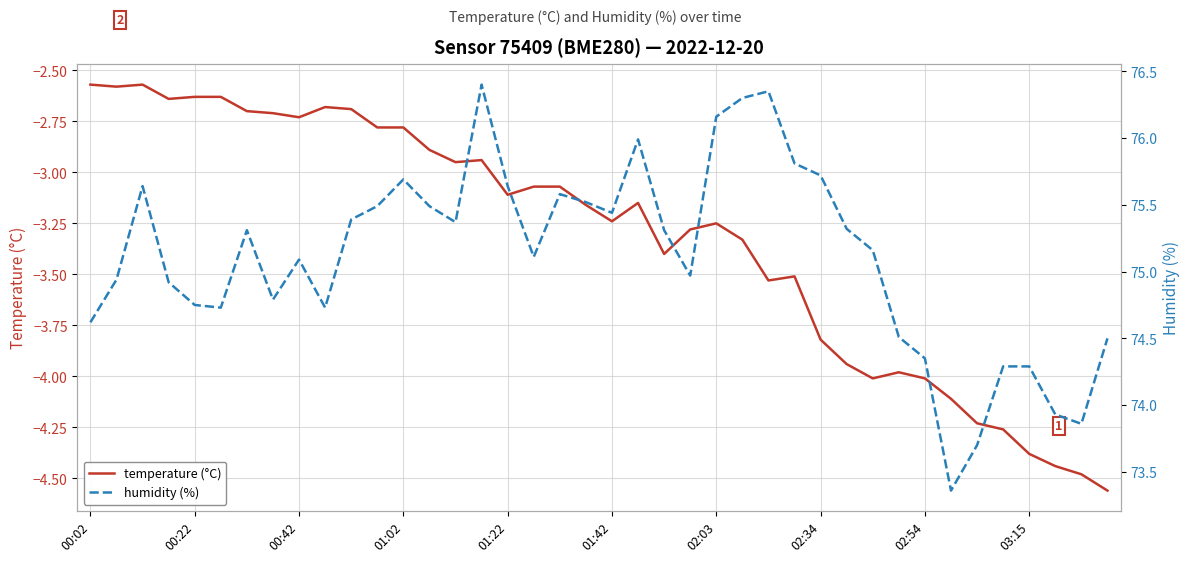

Where does the temperature (°C) series first go above -3?

00:02